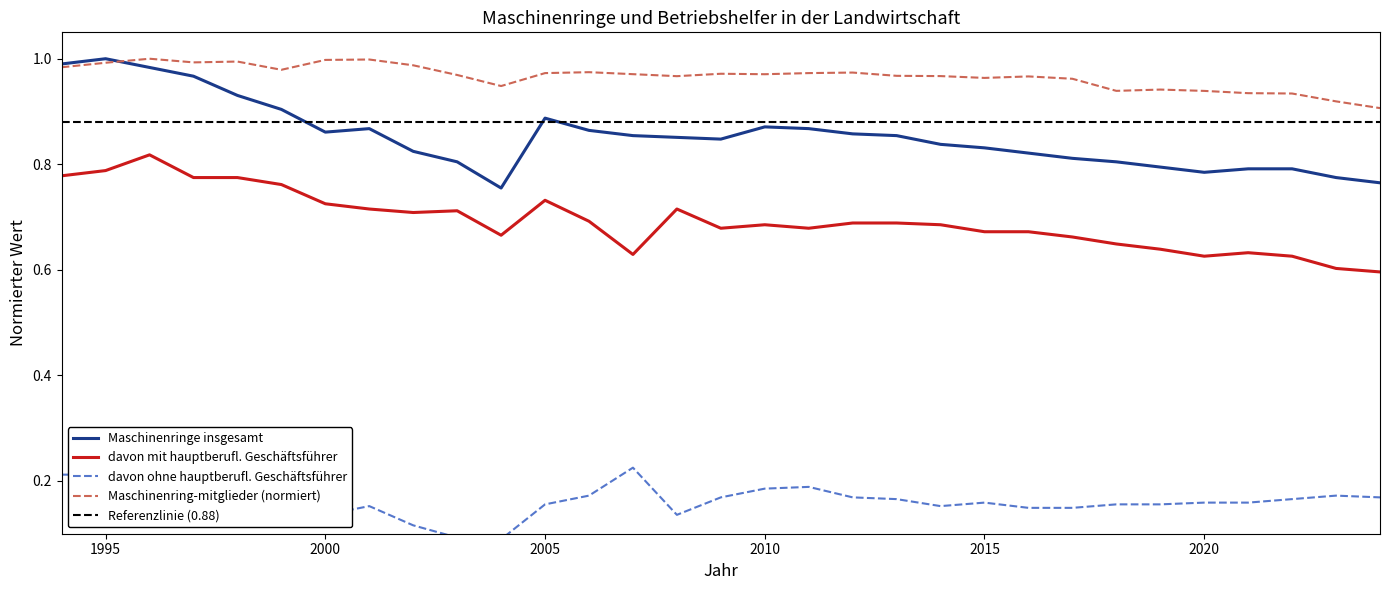

True or false: davon mit hauptberufl. Geschäftsführer and Maschinenring-mitglieder (normiert) intersect in this chart.

False